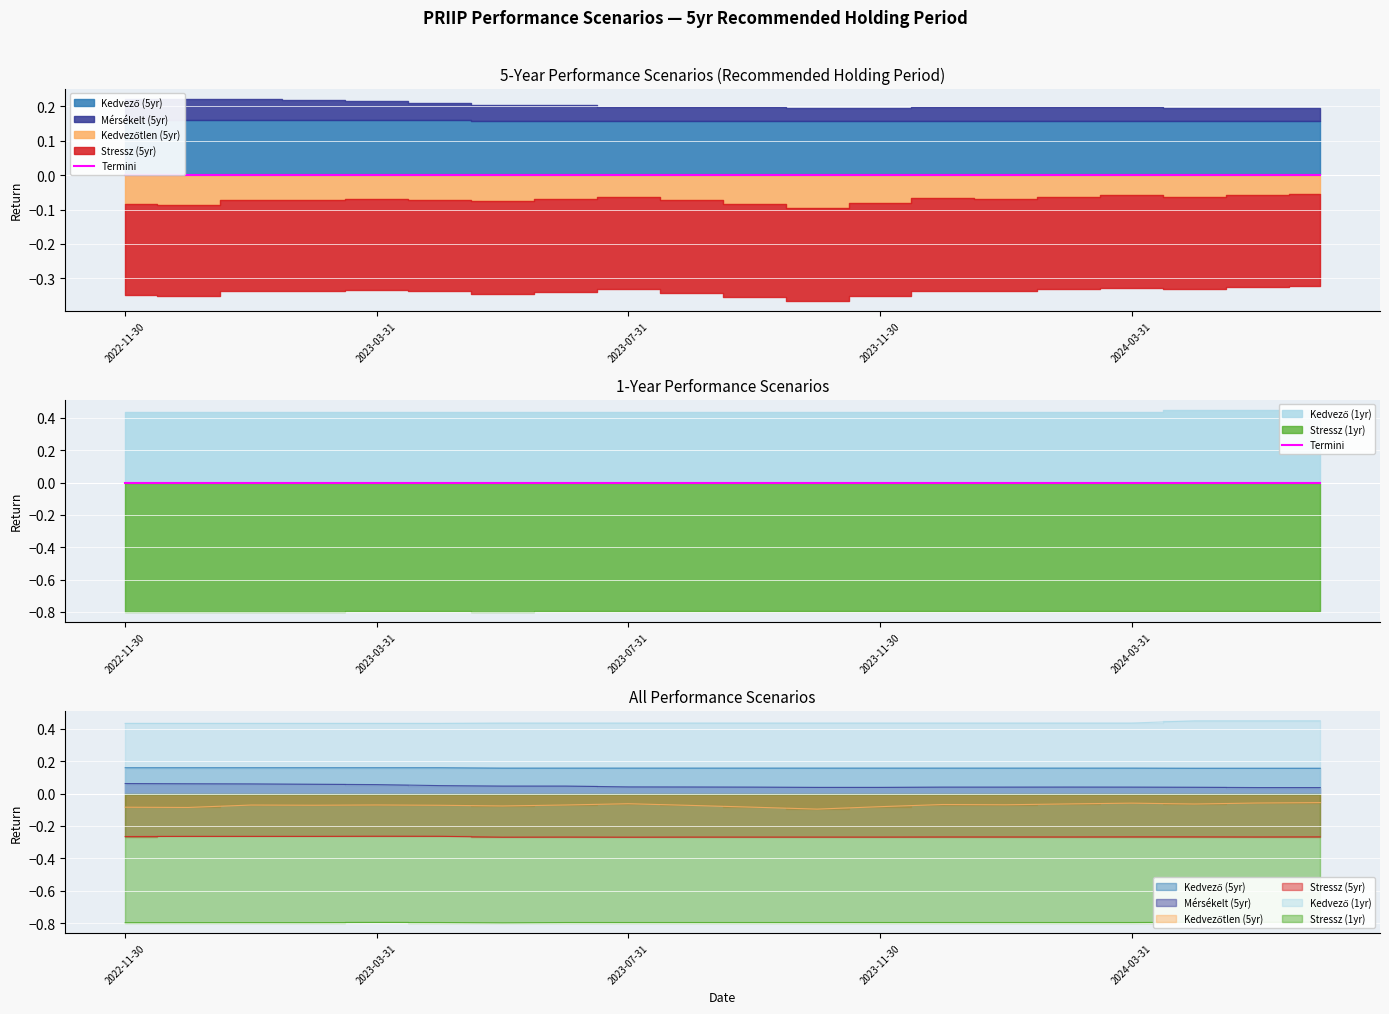

List the labels in order of Kedvező (5yr) value, largest first.

2022-11-30, 2022-12-31, 2023-01-31, 2023-02-28, 2023-03-31, 2023-04-30, 2023-05-31, 2023-06-30, 2023-07-31, 2023-08-31, 2023-09-30, 2023-10-31, 2023-11-30, 2023-12-31, 2024-01-31, 2024-02-29, 2024-03-31, 2024-04-30, 2024-05-31, 2024-06-30